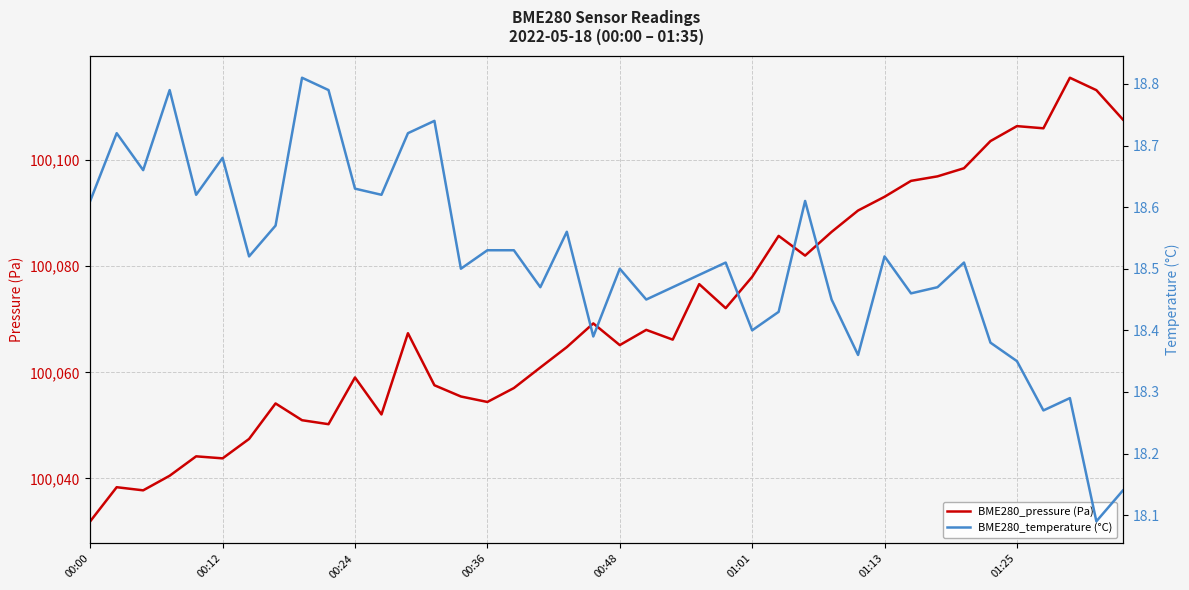

True or false: BME280_temperature (°C) and BME280_pressure (Pa) intersect in this chart.

False